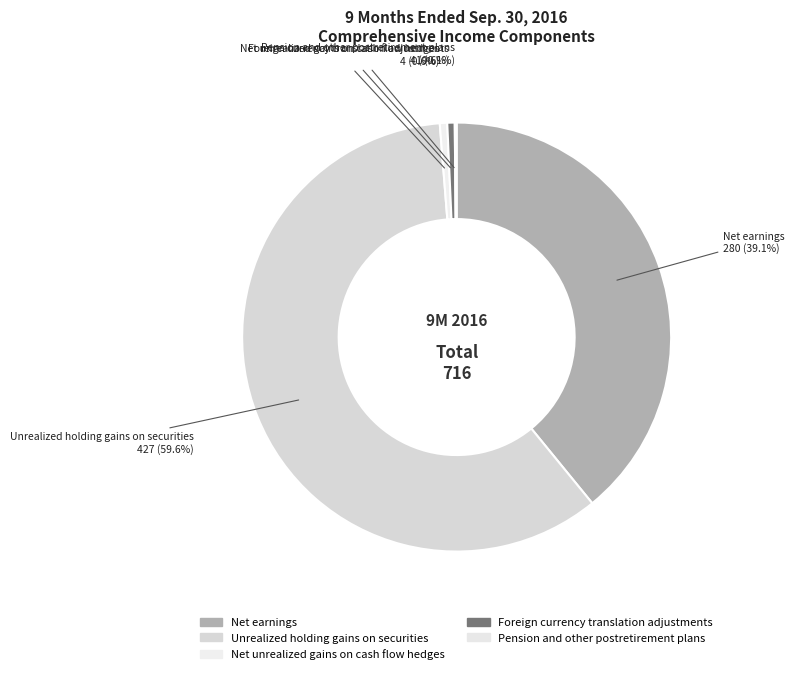

Does any single category account for the majority?

Yes